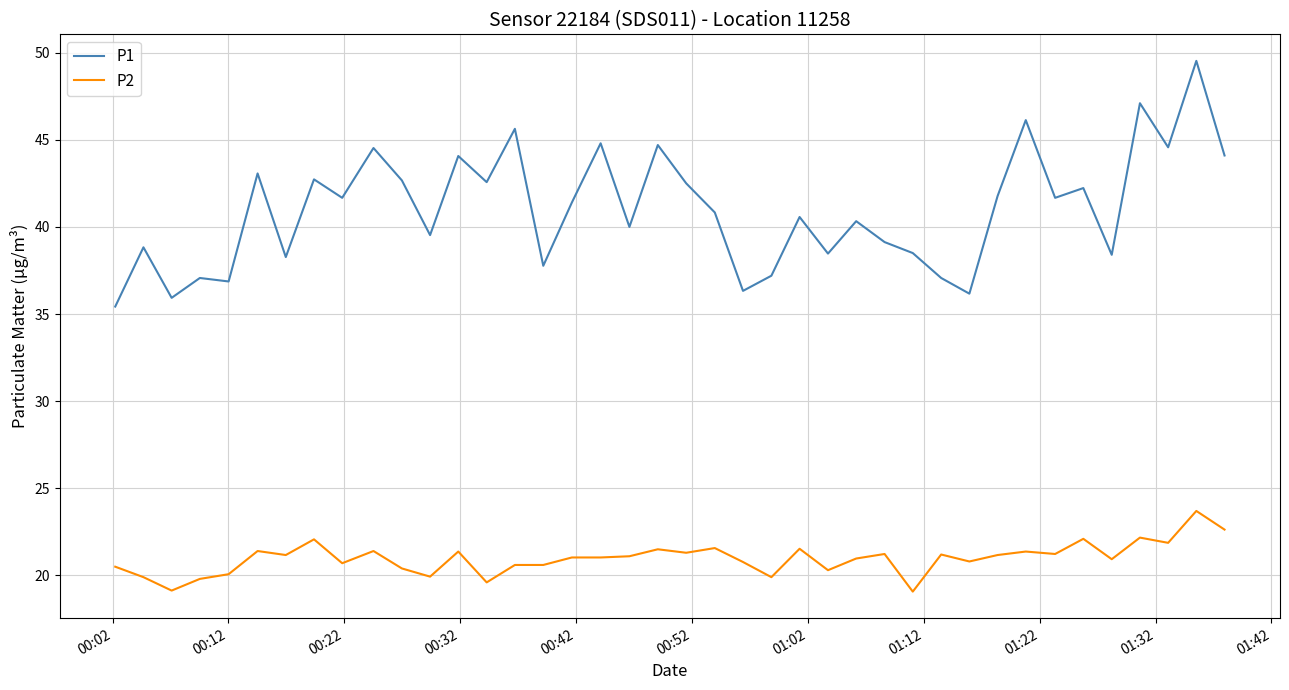

Which series has the largest total across all categories?

P1